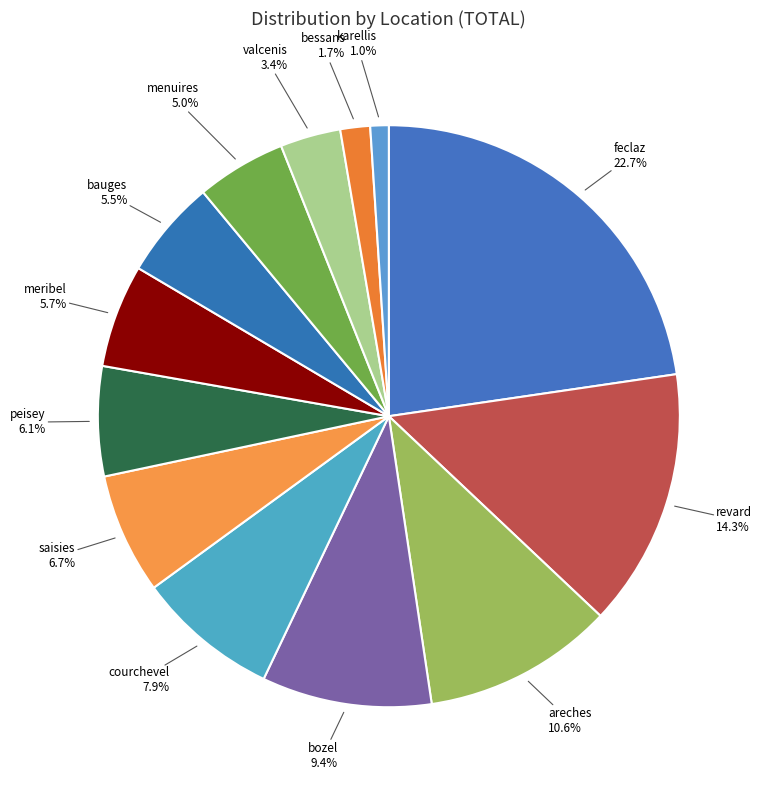

What percentage do areches and valcenis together represent?

14.0%